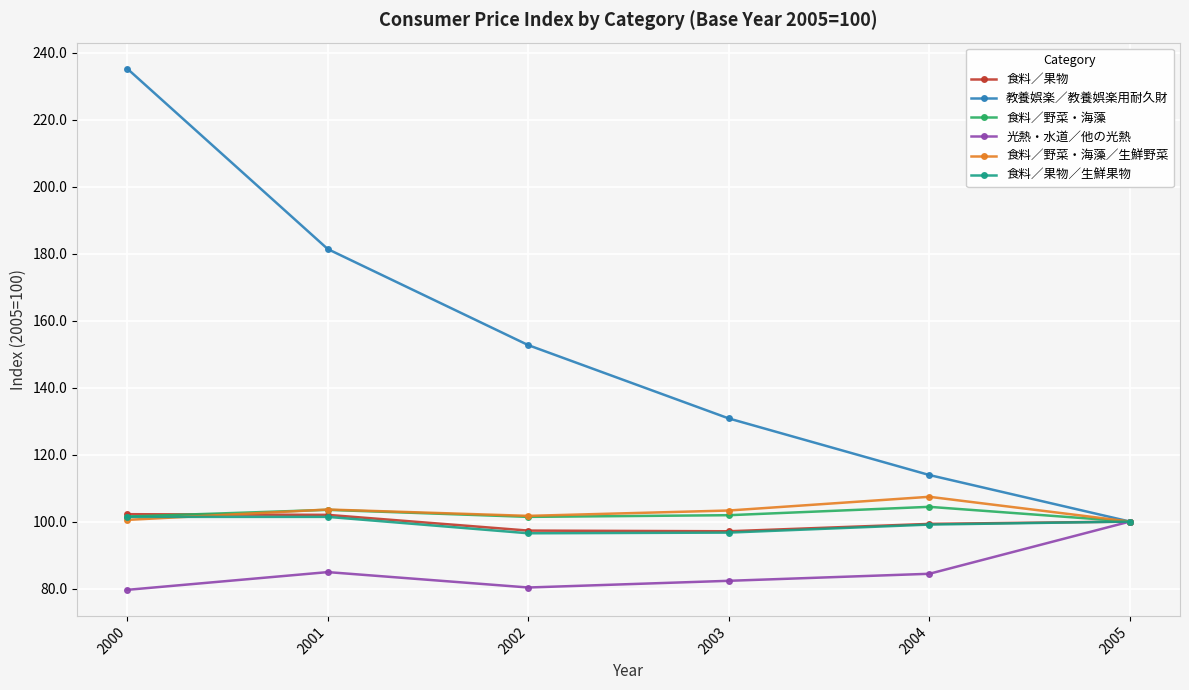

How many lines are shown in the chart?

6